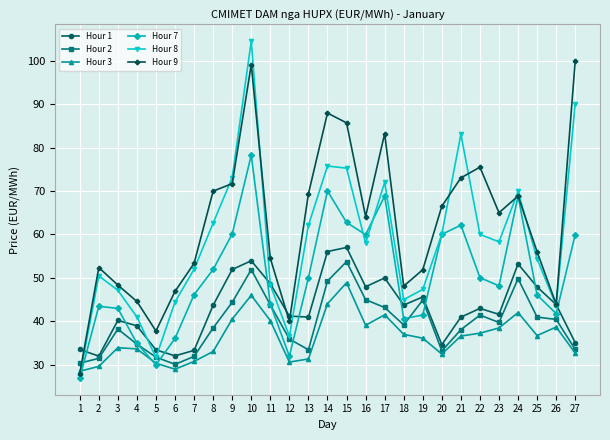

How many interior local peaks does the Hour 8 series have?

6